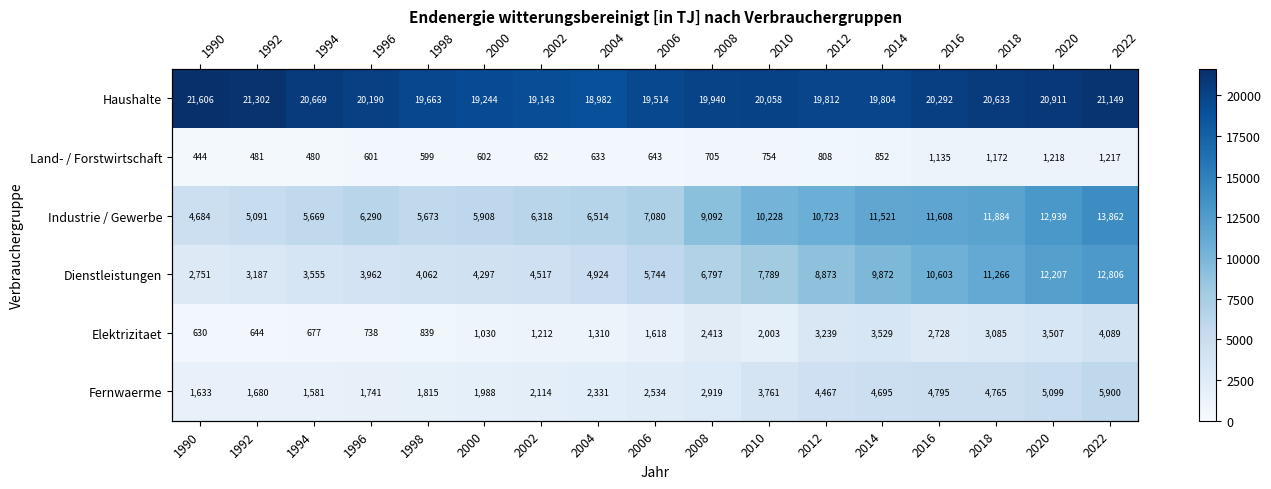

What is the difference between the maximum and minimum values in the Elektrizitaet series?

3459